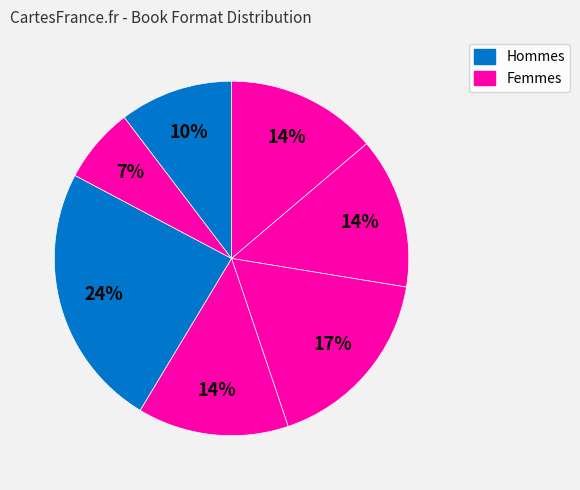

Count the number of slices in the pie.

7